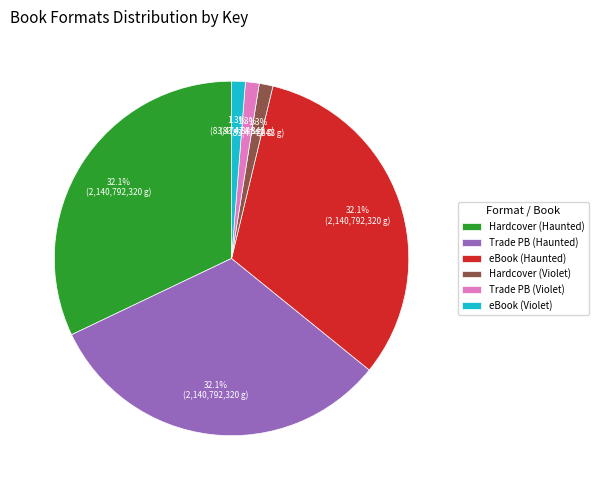

Does any single category account for the majority?

No